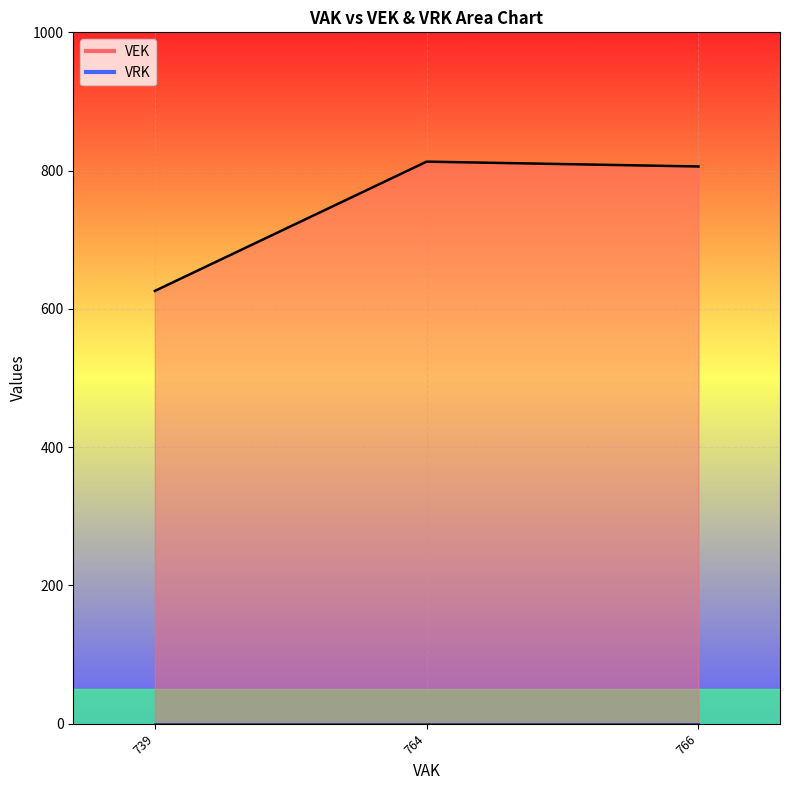

Between 766 and 766, which is larger?

766